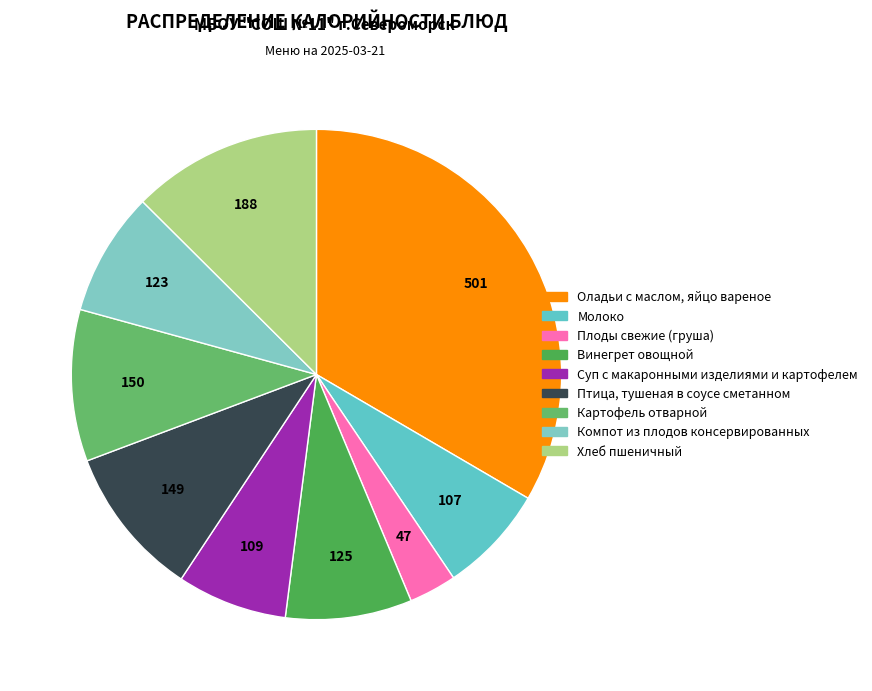

True or false: Птица, тушеная в соусе сметанном accounts for 20% of the total.

False